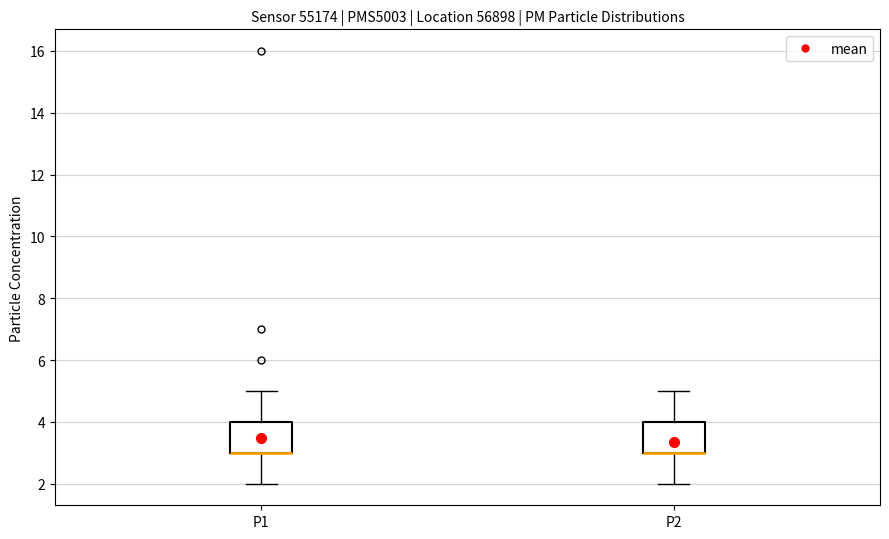

Reading left to right, read every box against the y-axis: the position of its median line, the range the box covers, and the ends of its whiskers. The values are not printed on the chart, so give them approximately, as read against the axis.

P1: median 3 (drawn on the box's lower edge), box 3 to 4, whiskers 2 to 5
P2: median 3 (drawn on the box's lower edge), box 3 to 4, whiskers 2 to 5